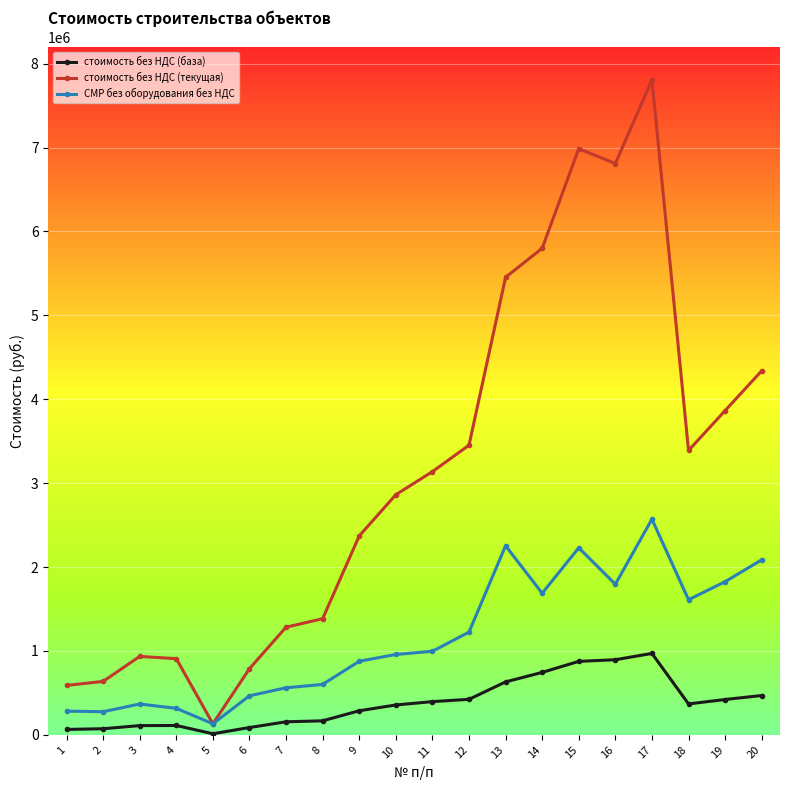

True or false: стоимость без НДС (текущая) and стоимость без НДС (база) intersect in this chart.

False